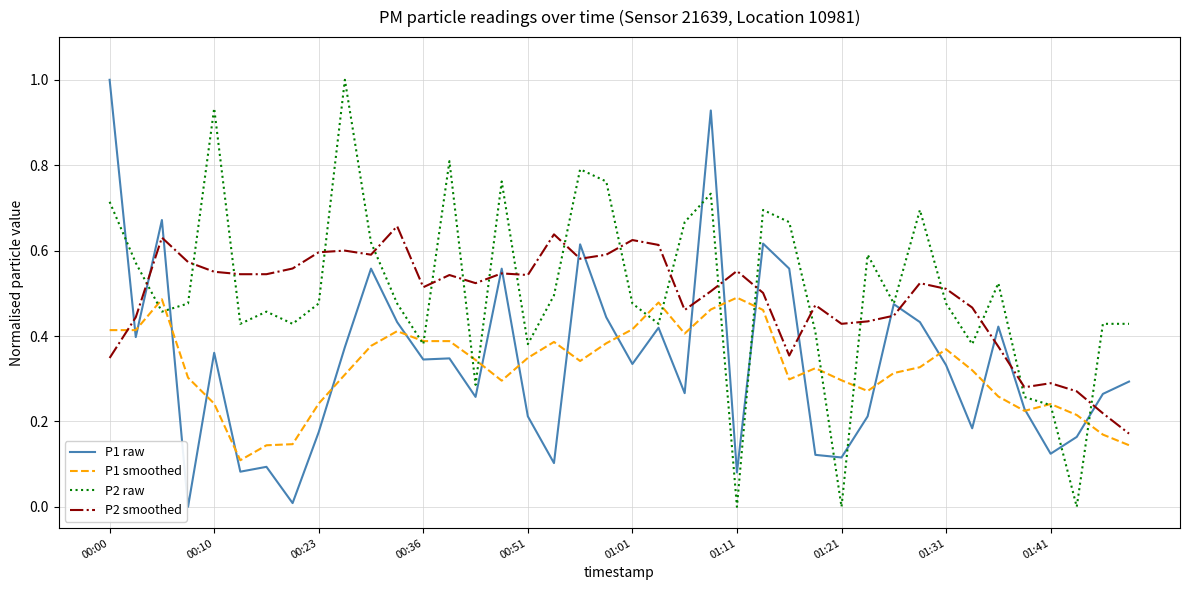

How many intersections are there between P2 raw and P2 smoothed?

20